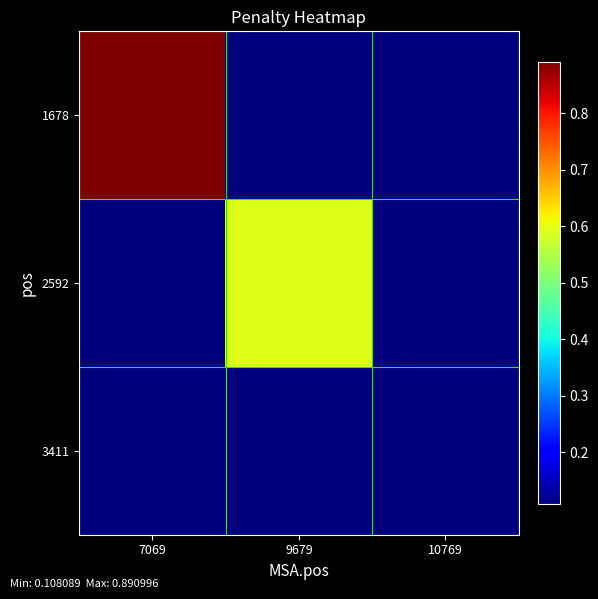

What is the maximum value shown in the chart?

0.9